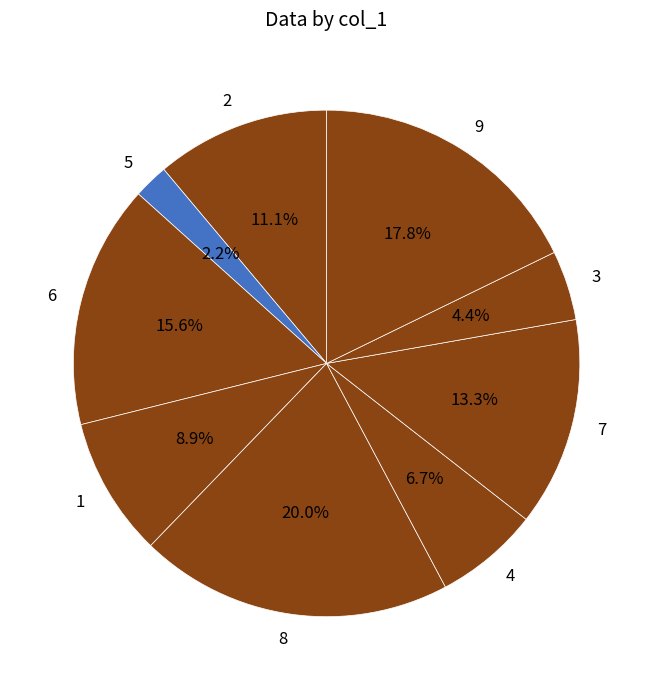

Does any single category account for the majority?

No